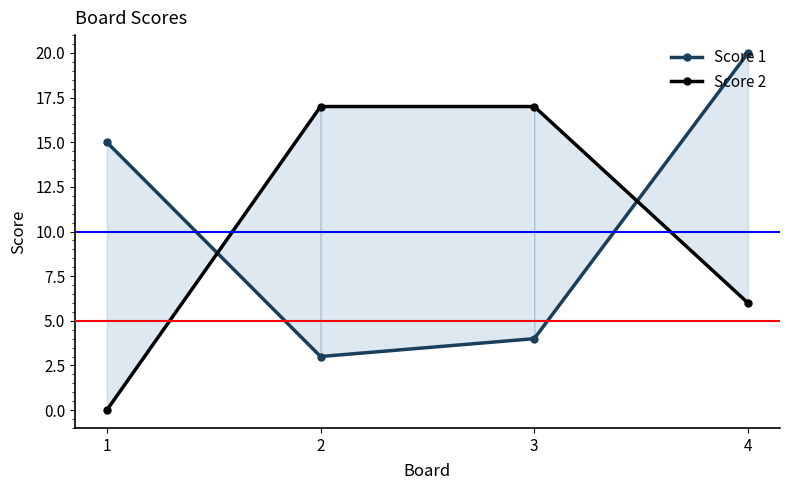

What is the greatest value displayed?

20